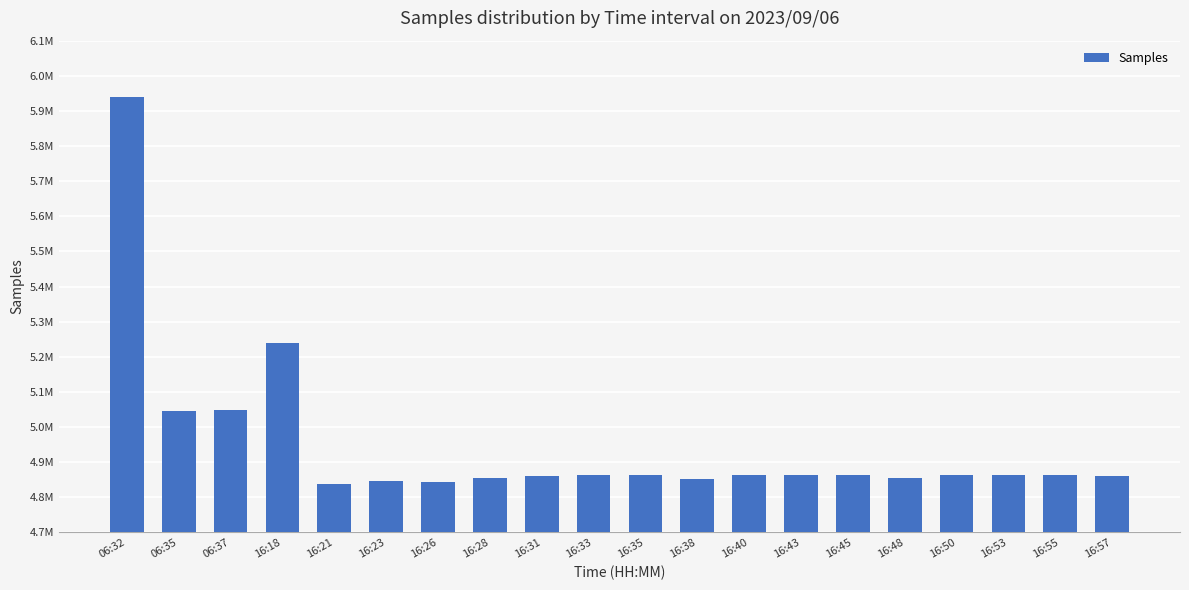

What is the ratio of the value at 16:53 to the value at 16:50?

1.0